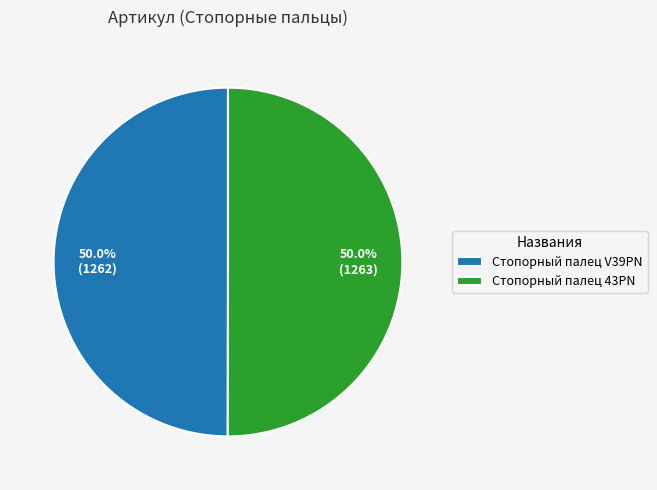

To the nearest percent, what percentage of the pie is Стопорный палец 43PN?

50%